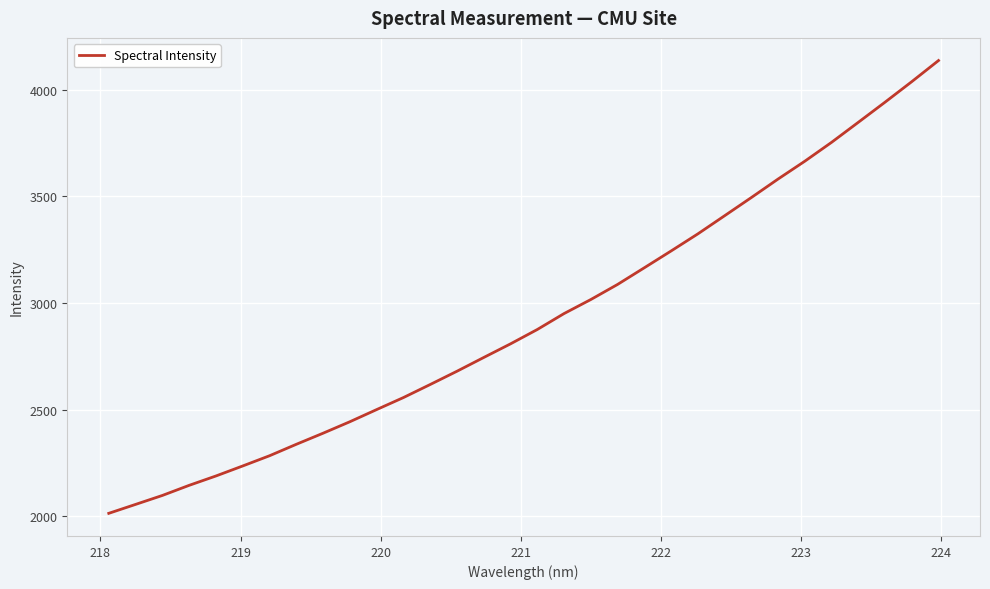

What is the minimum value shown in the chart?

2014.5